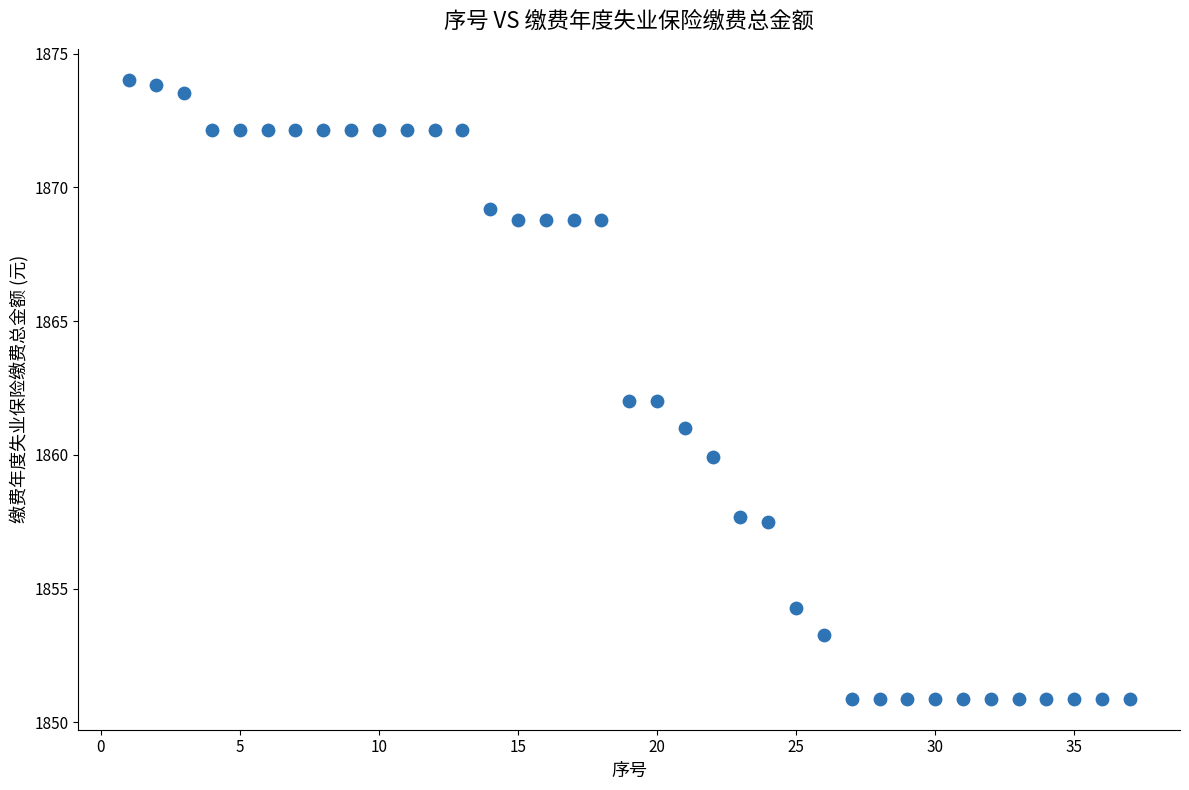

What is the range of X values (max minus min)?

36.0